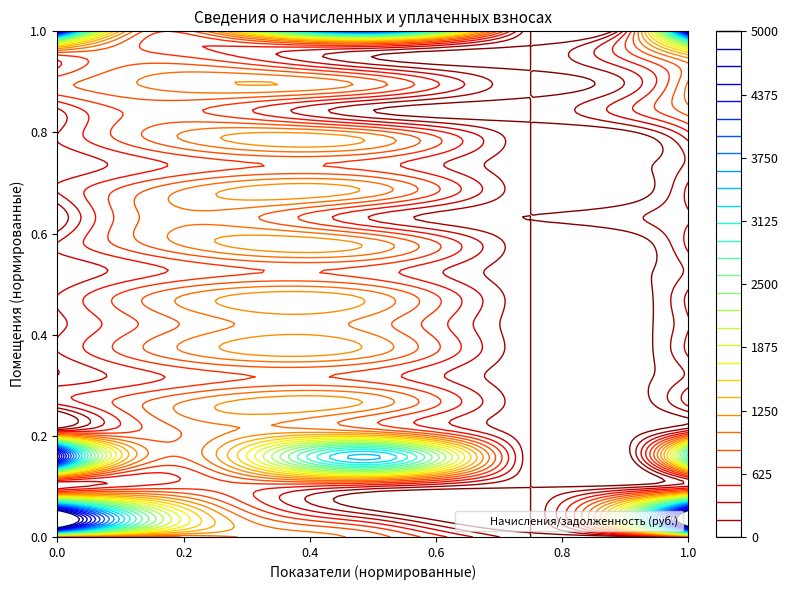

What is the greatest value displayed?

30383.3